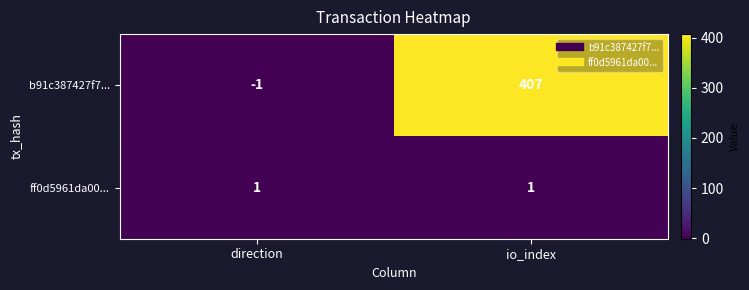

Reading left to right, extract all data points from this chart.

b91c387427f7...: -1	407
ff0d5961da00...: 1	1